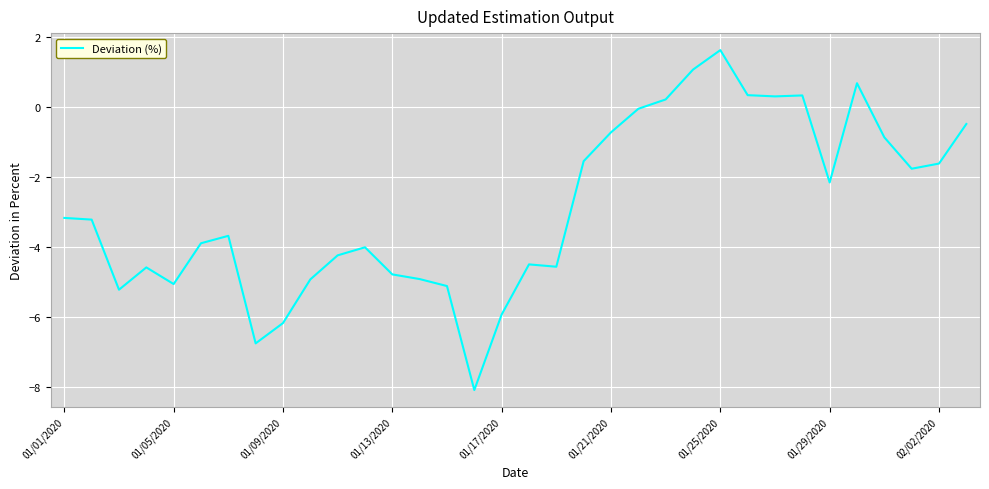

What is the greatest value displayed?

1.6